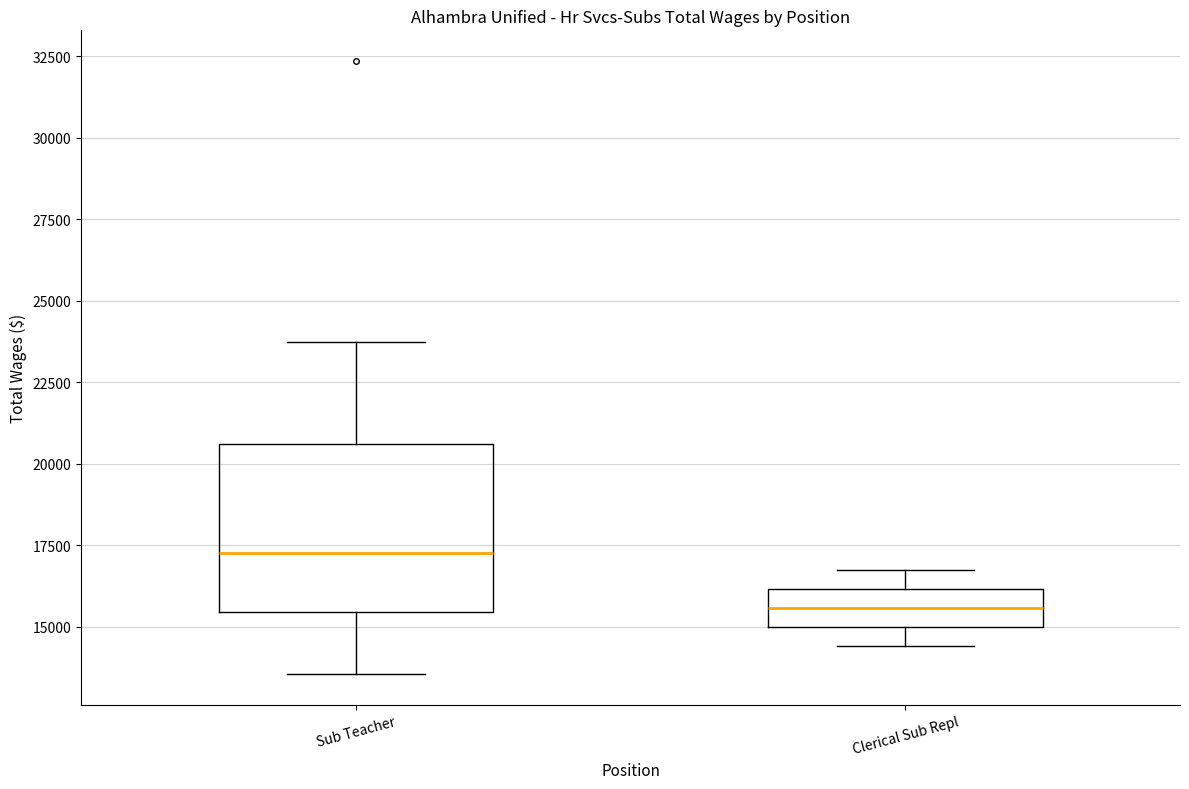

Which box is the tallest, from its lower edge to its upper edge?

Sub Teacher